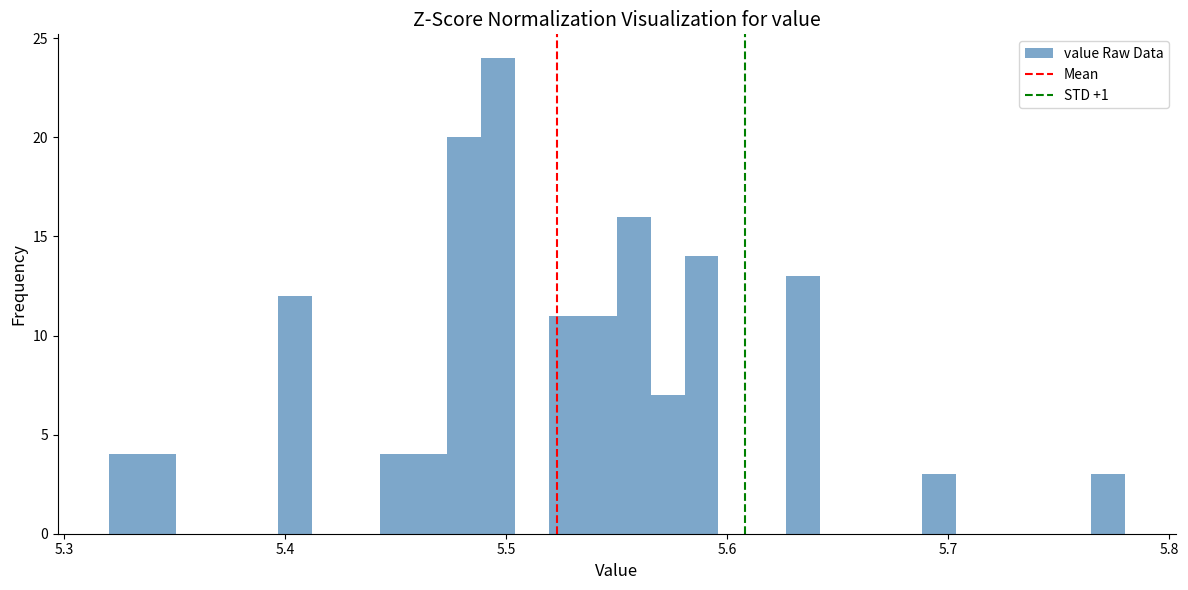

Around what value on the x-axis is the tallest bar? Give the approximate position of its centre, as read against the axis.

5.50